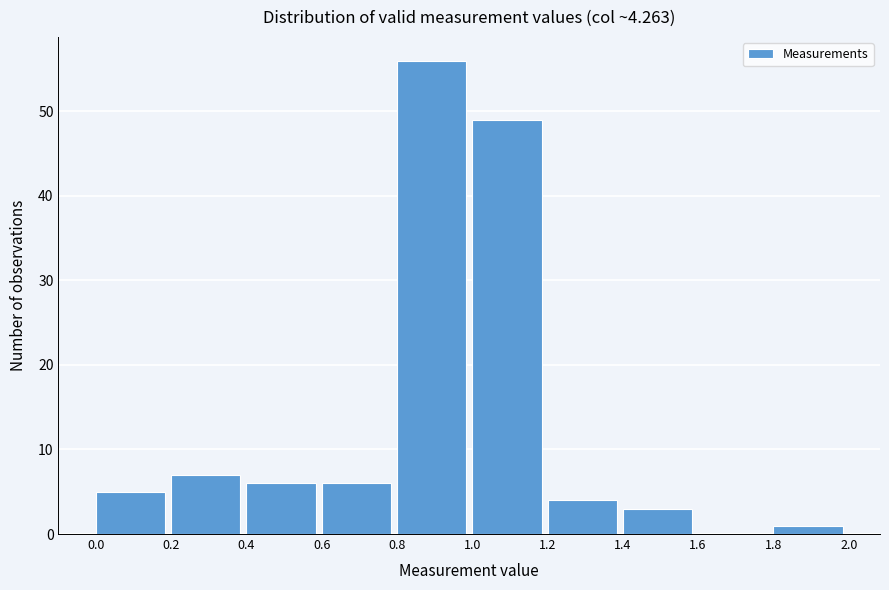

Which range on the x-axis has the tallest bar?

0.8 to 1.0